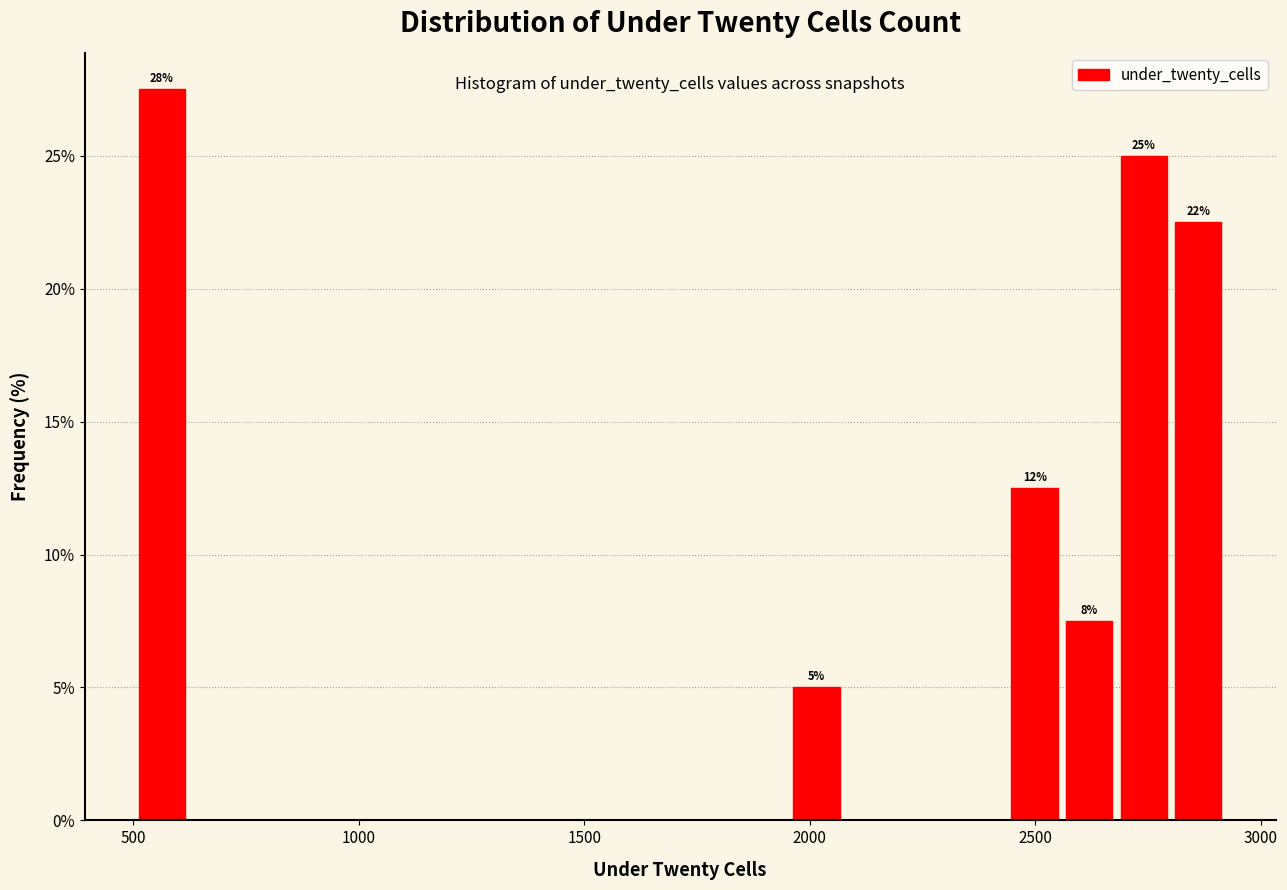

Read against the x-axis, roughly where is the centre of the tallest bar?

550